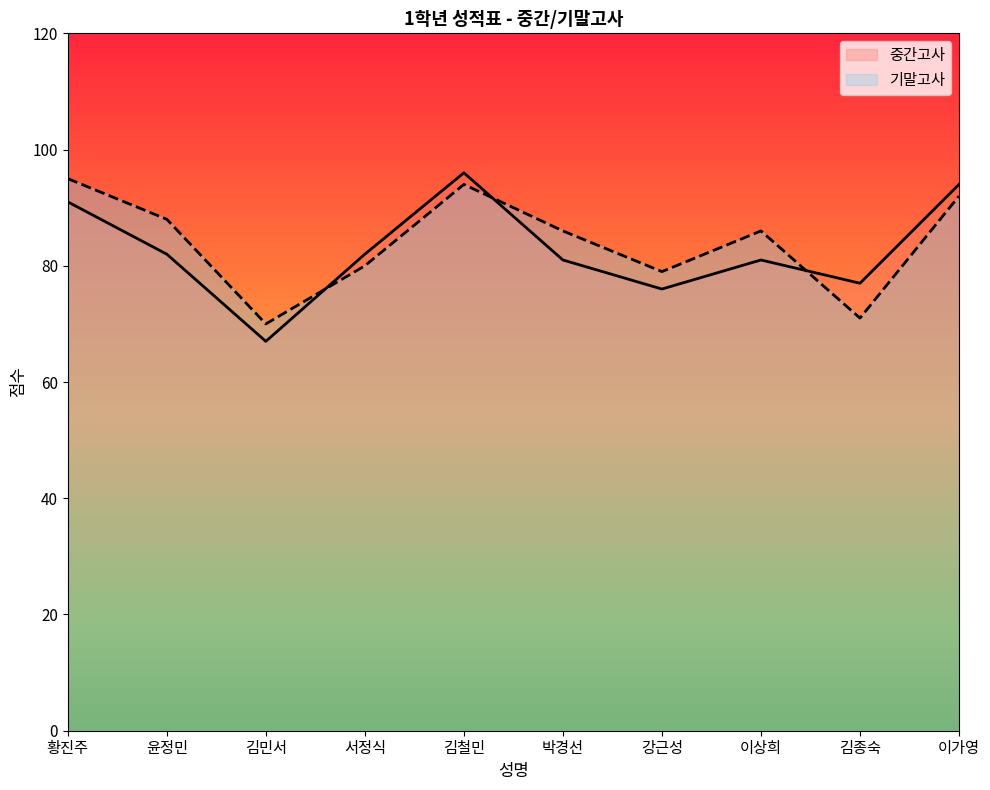

How many lines are shown in the chart?

2